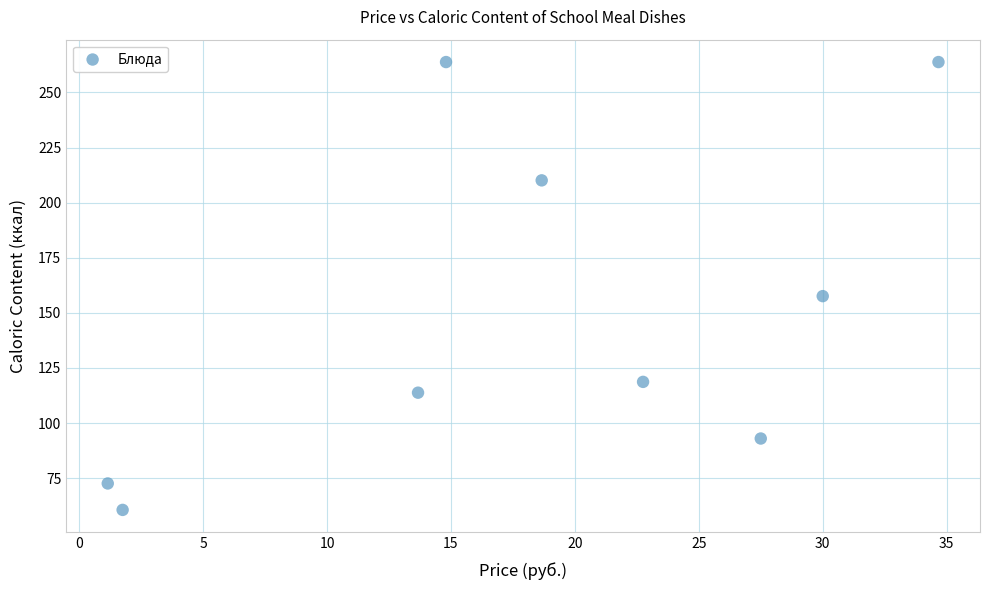

What is the average Y value?

150.4